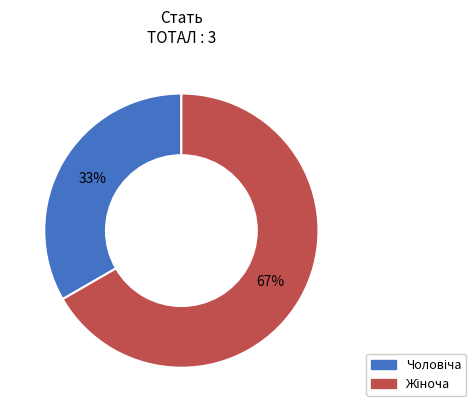

To the nearest percent, what is the average slice percentage?

50%